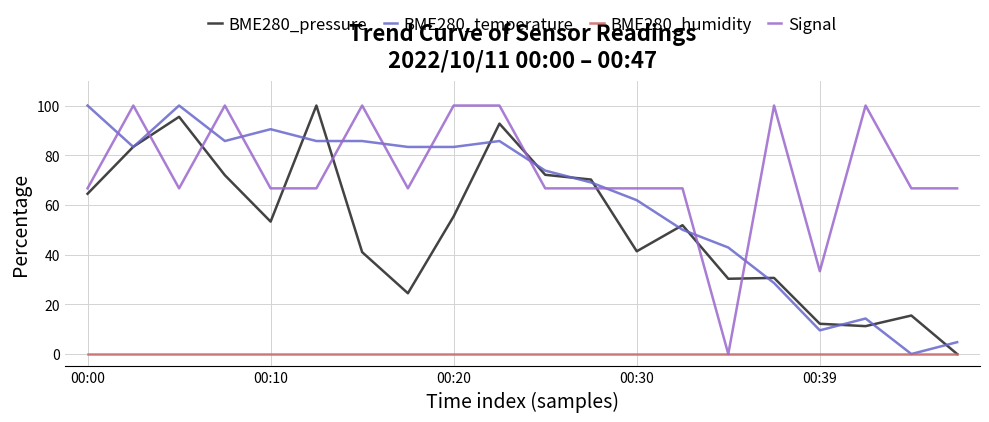

Which series has the largest total across all categories?

Signal